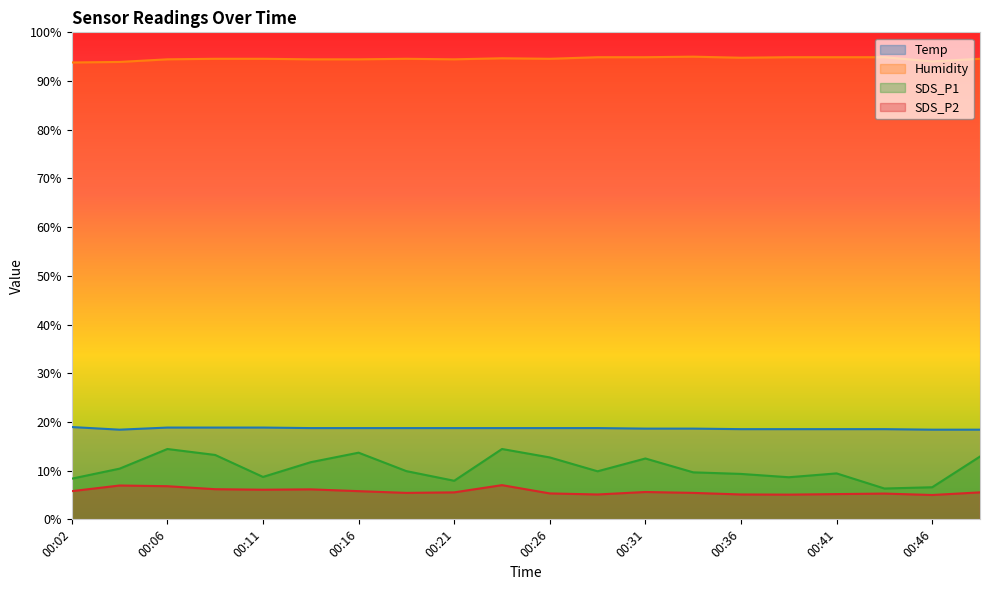

What is the difference between the highest and lowest values at 00:33?

89.6